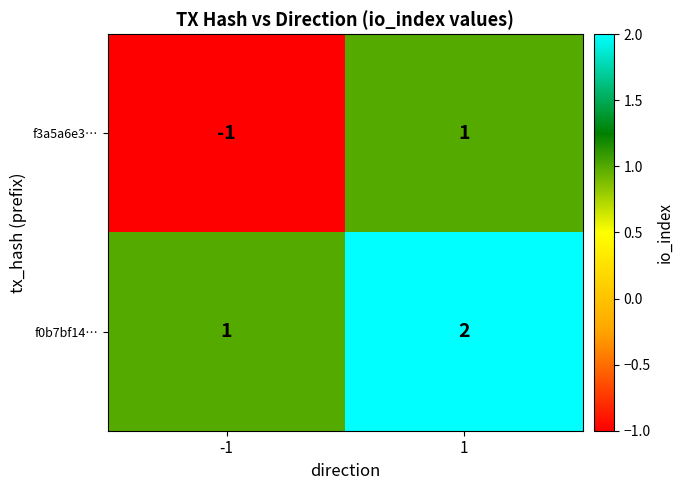

How many data points in f0b7bf14… are less than 2?

1